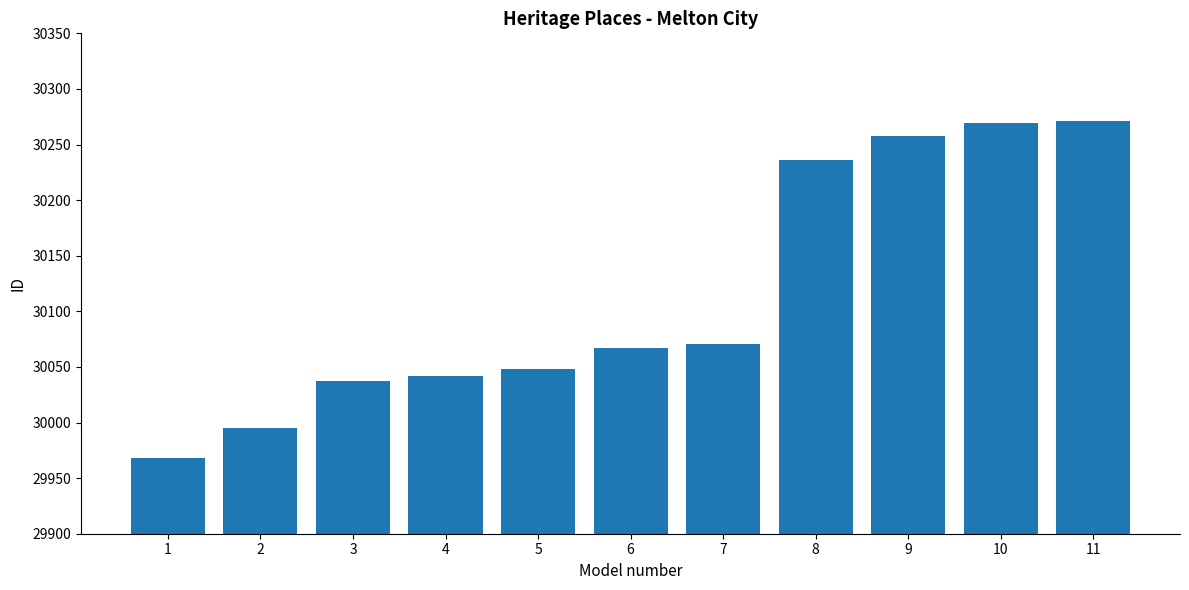

What value does the data have at 11, to the nearest 50?

30250